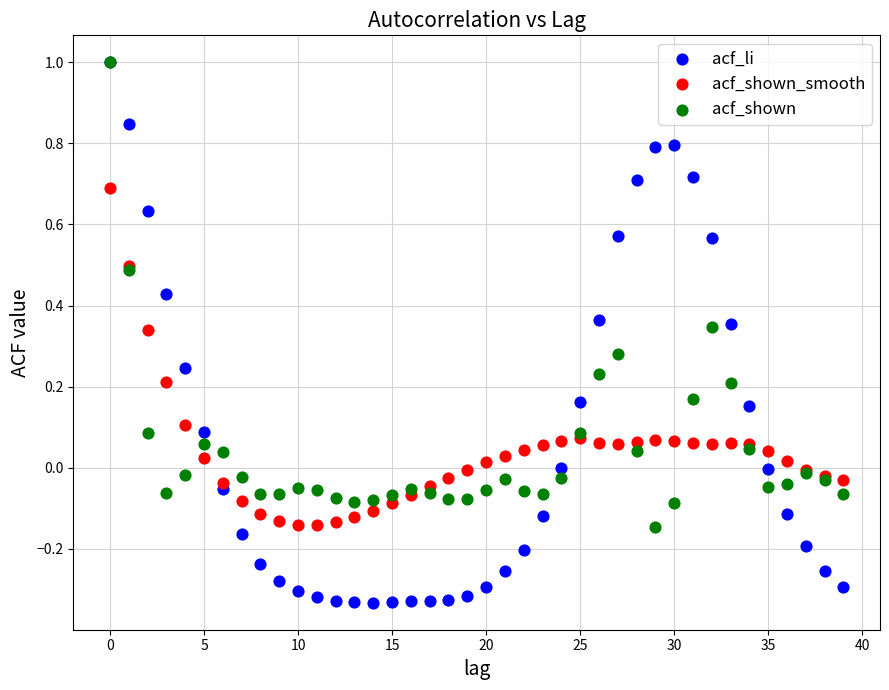

What are all the series names shown in the legend?

acf_li, acf_shown_smooth, acf_shown